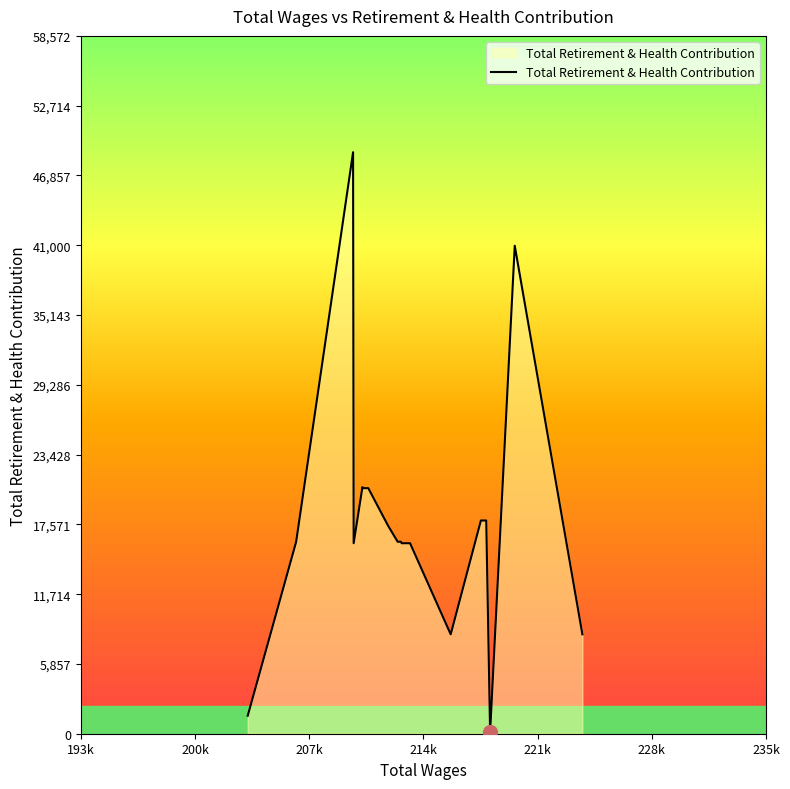

Does the chart display data point markers on the line(s)?

No